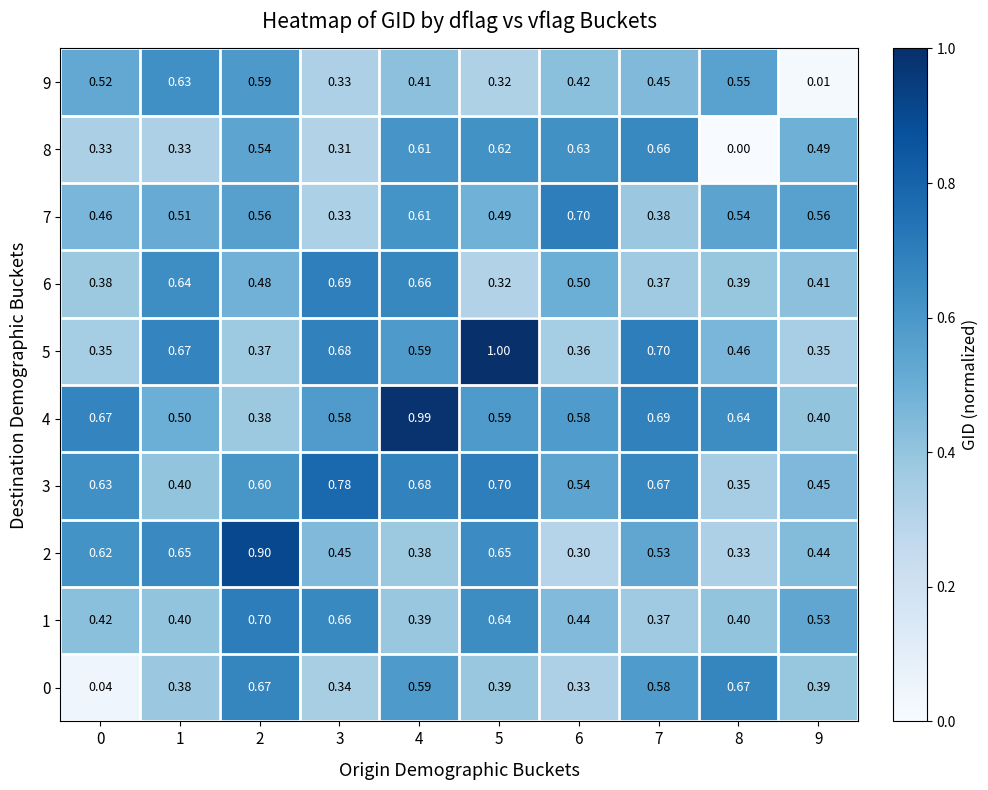

Which label corresponds to the smallest value in the chart?

8